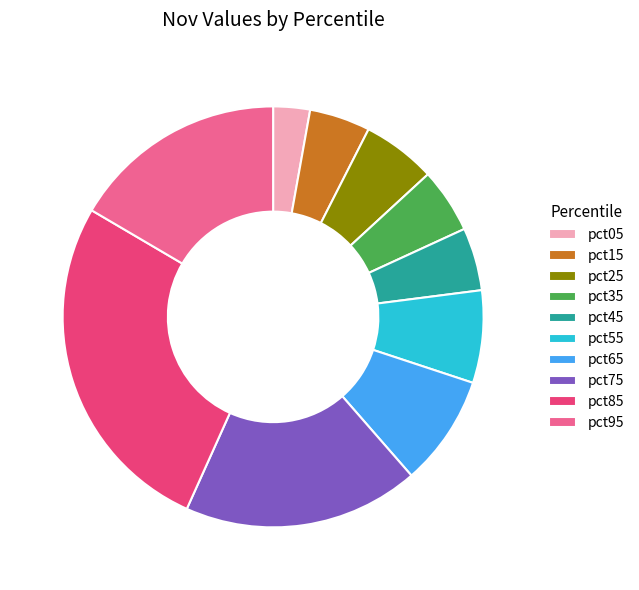

Does pct55 represent more than half of the total?

No